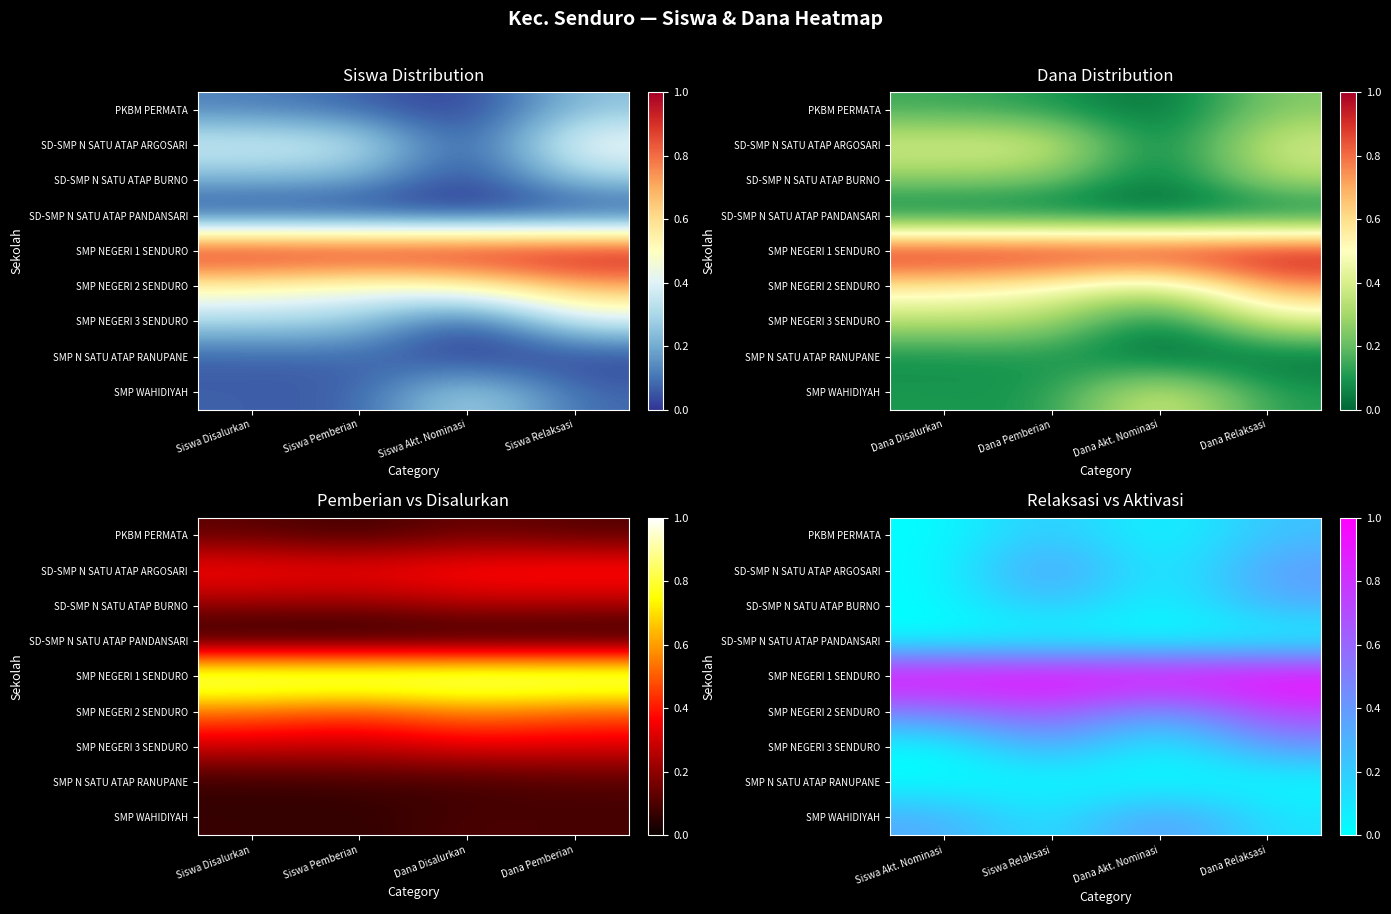

Count the number of data series in this chart.

9